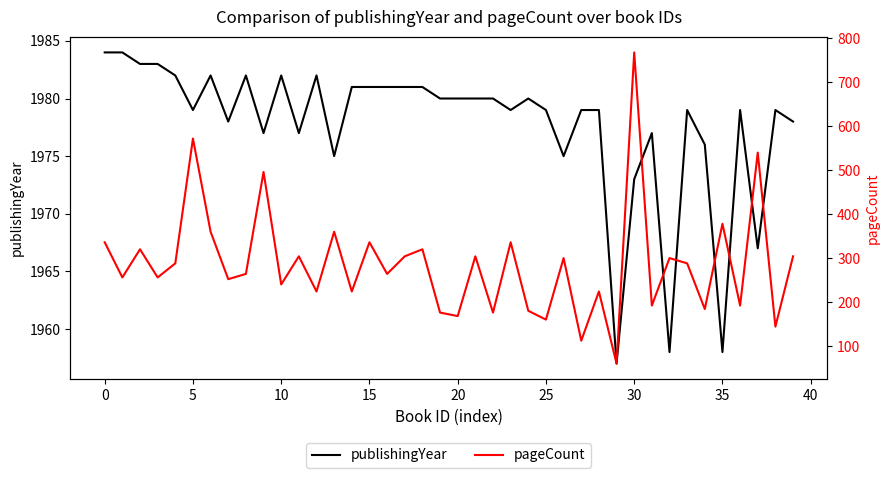

Count the number of categories in the chart.

40